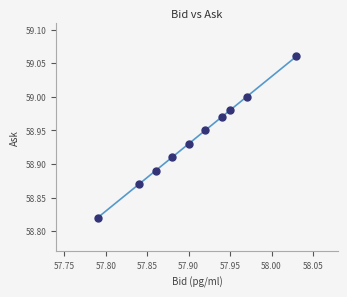

What is the average X value?

57.9